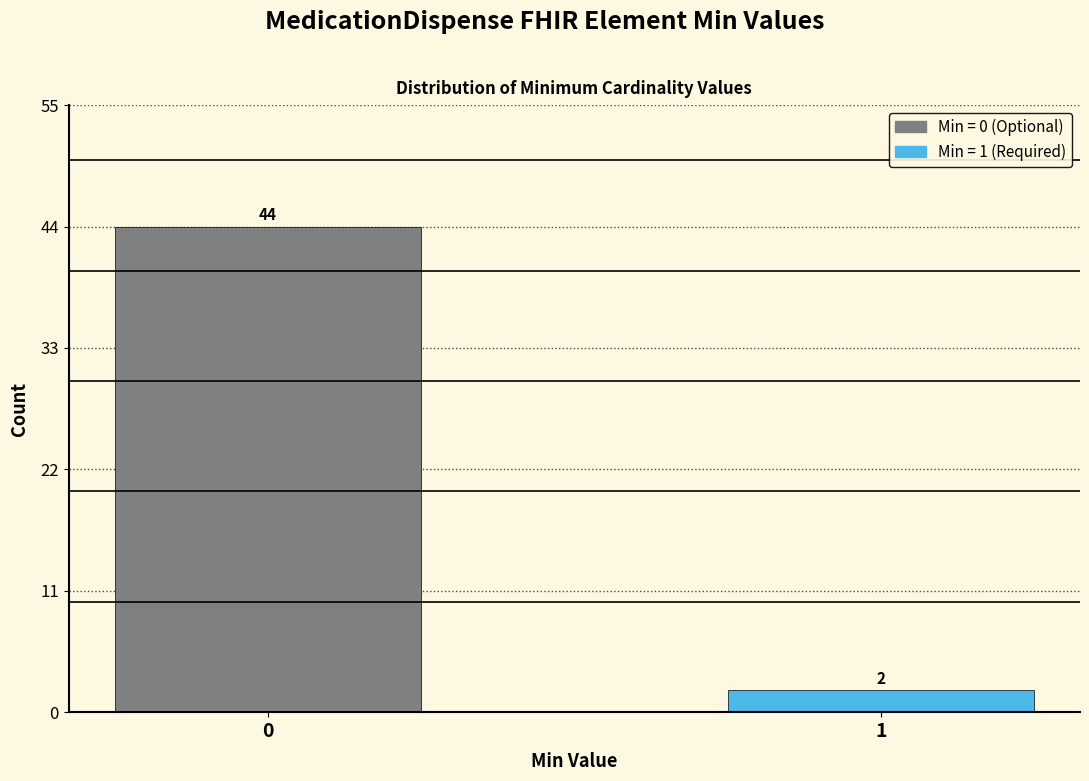

Reading left to right, extract all data points from this chart.

0=44	1=2